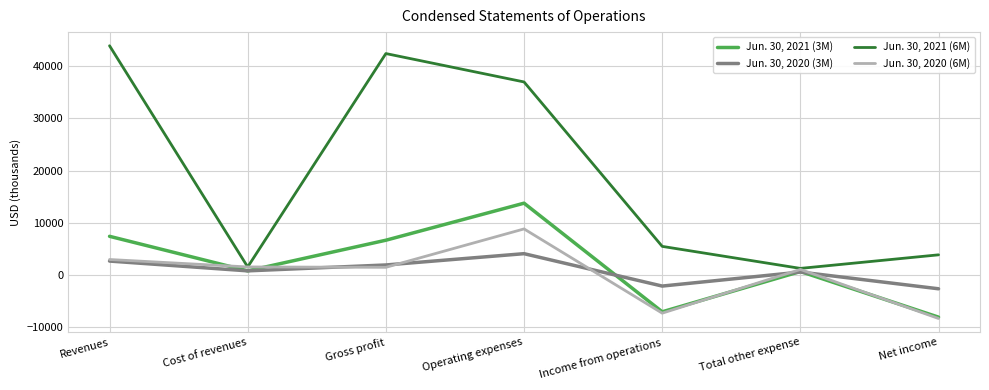

What is the smallest value displayed?

-8392